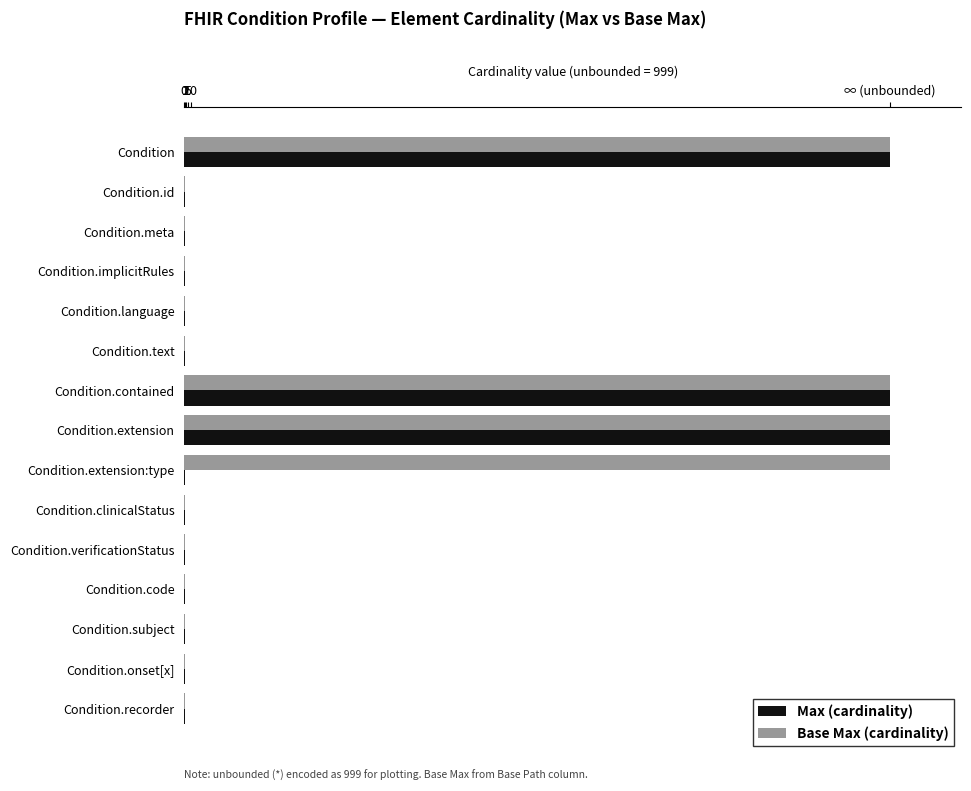

Reading left to right, list all the values displayed in this chart.

Max (cardinality): 999	1	1	1	1	1	999	999	1	1	1	1	1	1	1
Base Max (cardinality): 999	1	1	1	1	1	999	999	999	1	1	1	1	1	1